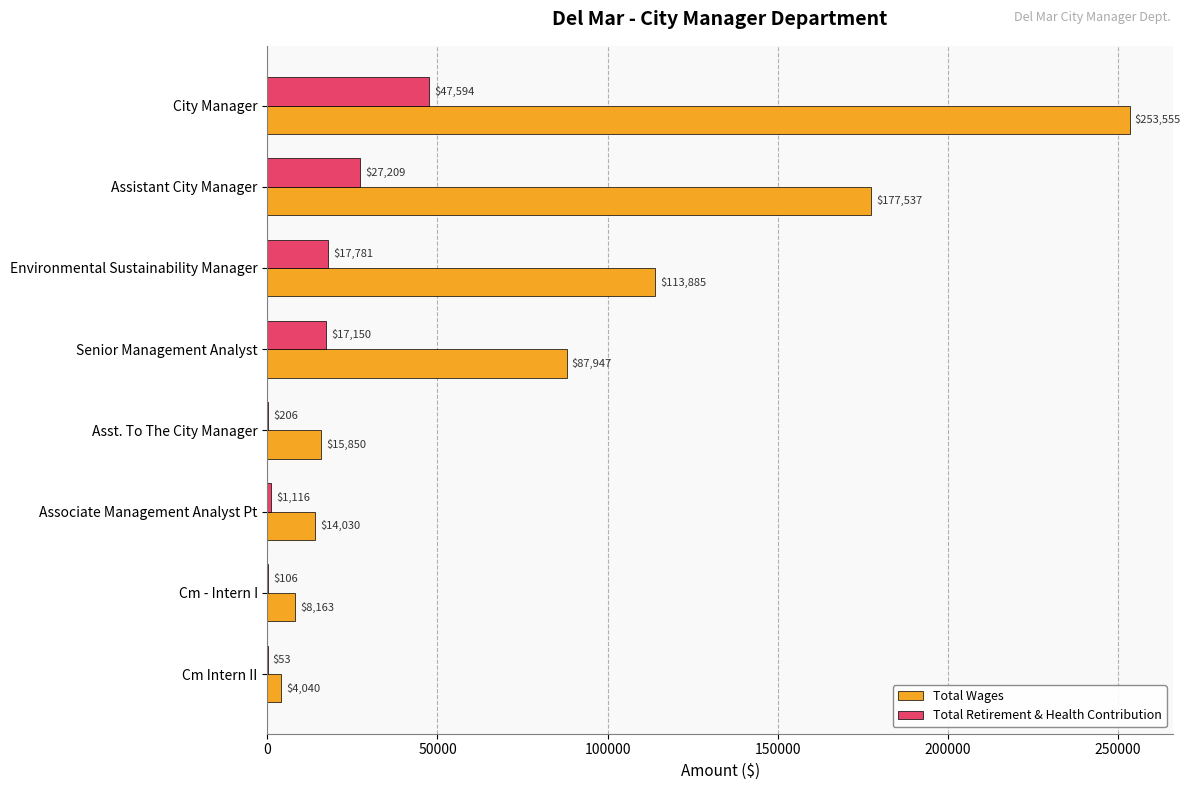

Which series has the largest total across all categories?

Total Wages